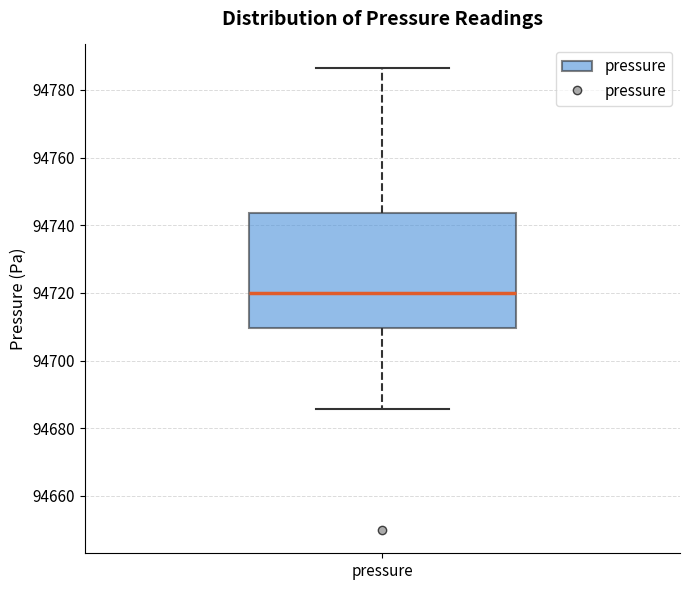

Transcribe this box plot: give where the median line is, the range the box spans, and where the two whiskers end, as read against the y-axis. The values are not printed on the chart, so give them approximately, as read against the axis.

median 94720, box 94710 to 94744, whiskers 94686 to 94786